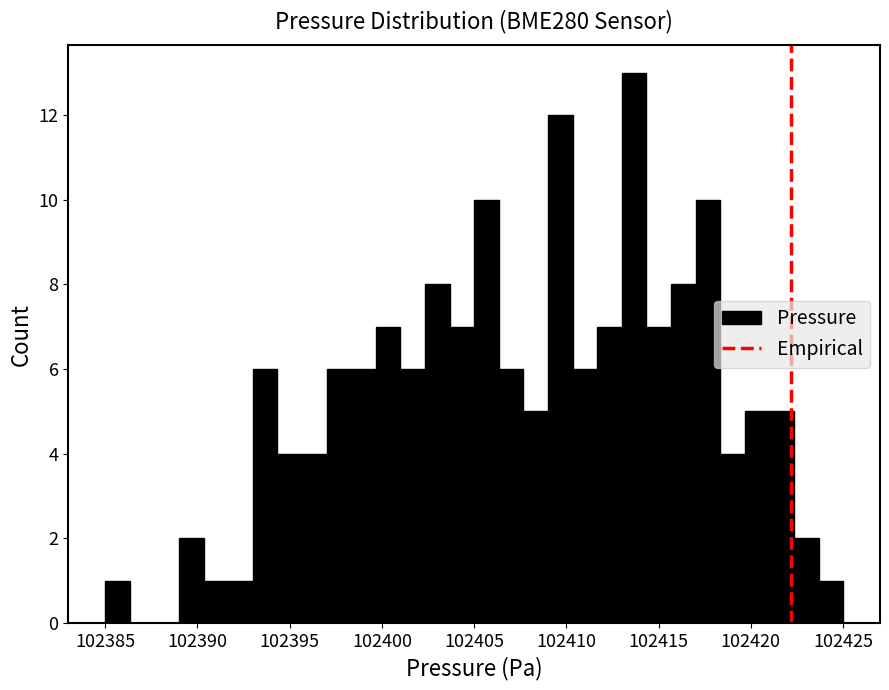

Read against the x-axis, roughly where is the centre of the tallest bar?

102413.5